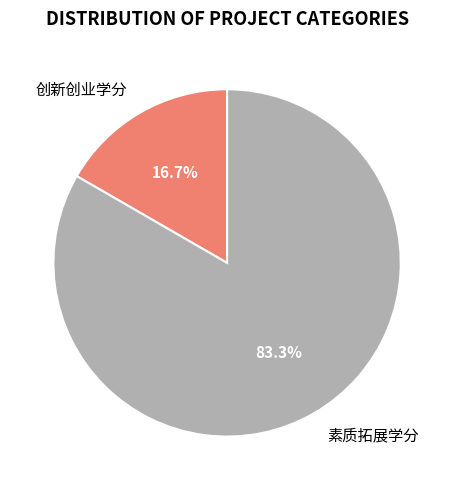

Is it true that 素质拓展学分 is 83% of the pie?

True